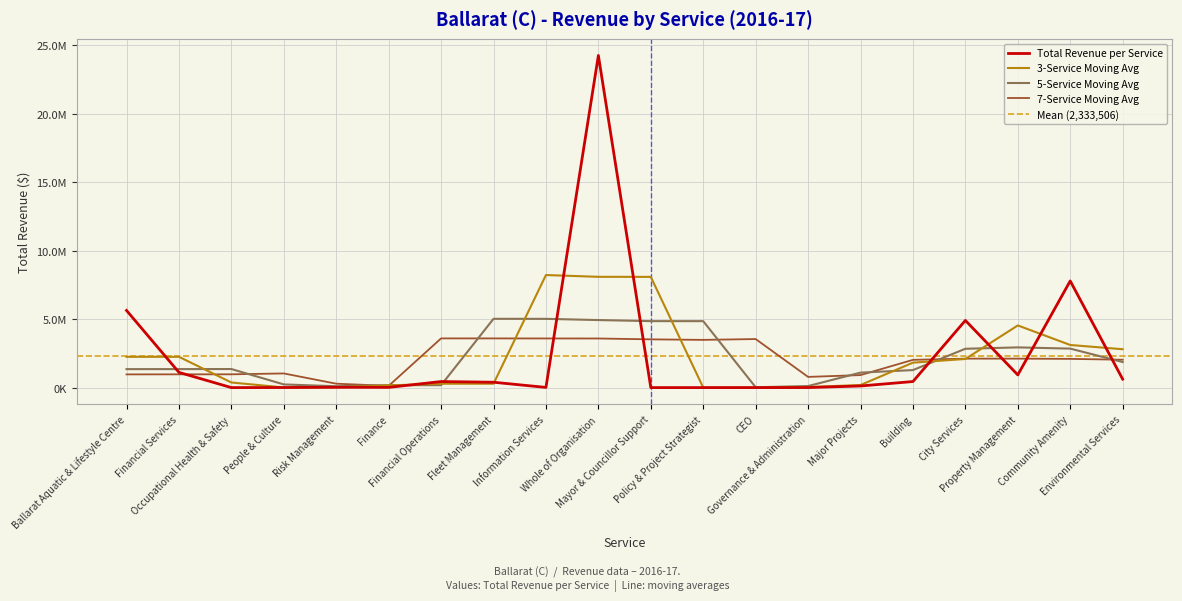

List the labels in order of value, smallest first.

Occupational Health & Safety, Mayor & Councillor Support, Policy & Project Strategist, CEO, Governance & Administration, People & Culture, Information Services, Finance, Risk Management, Major Projects, Fleet Management, Financial Operations, Building, Environmental Services, Property Management, Financial Services, City Services, Ballarat Aquatic & Lifestyle Centre, Community Amenity, Whole of Organisation